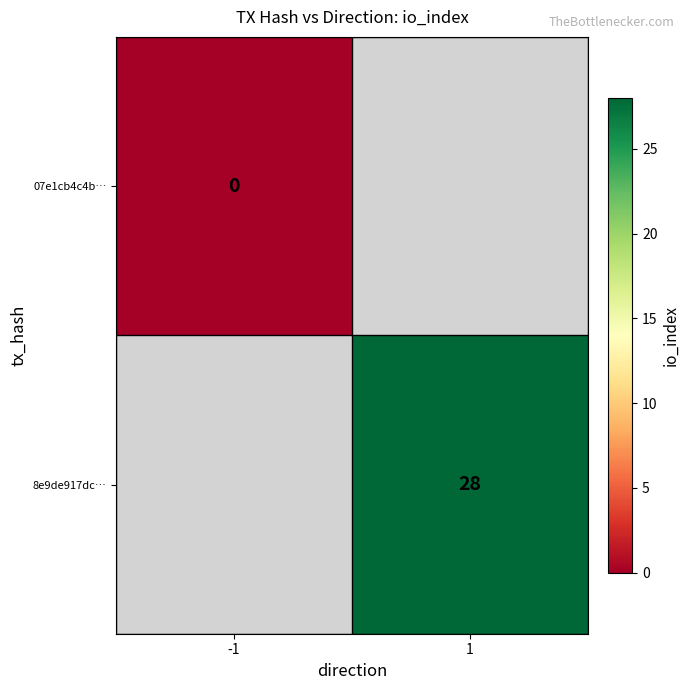

The 8e9de917dc… series shows 46 at 1. True or false?

False